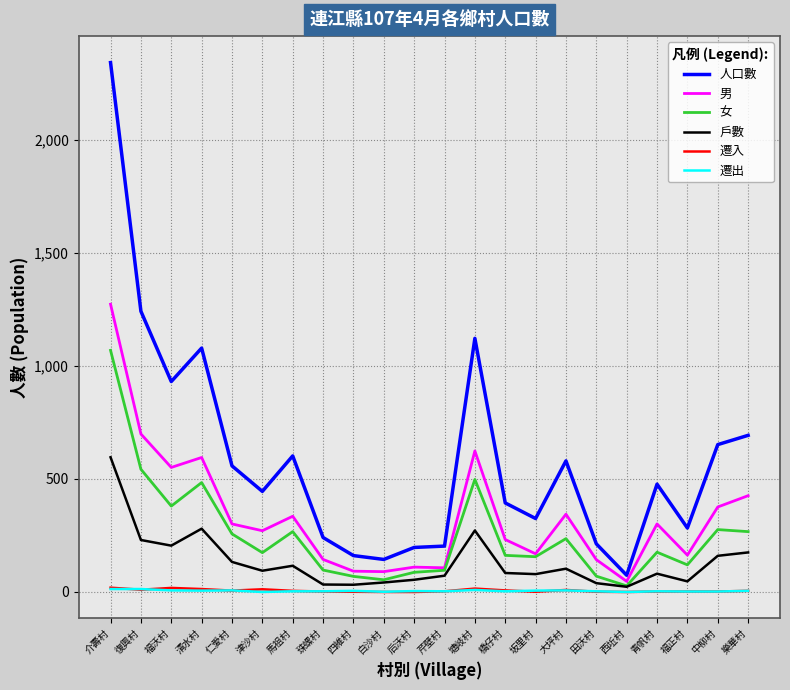

How many lines are shown in the chart?

6